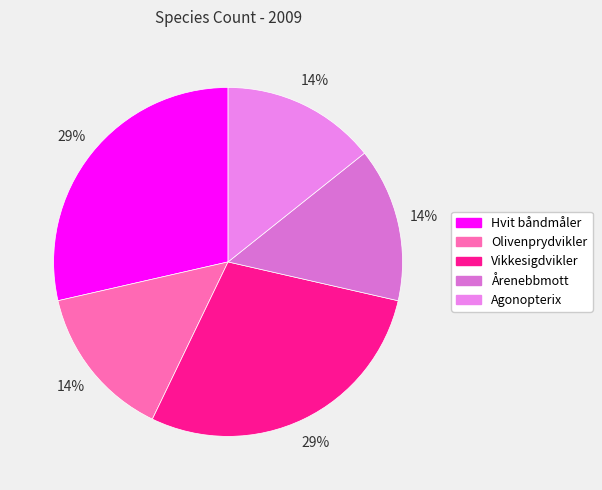

What is the change in value from Hvit båndmåler to Årenebbmott?

-1